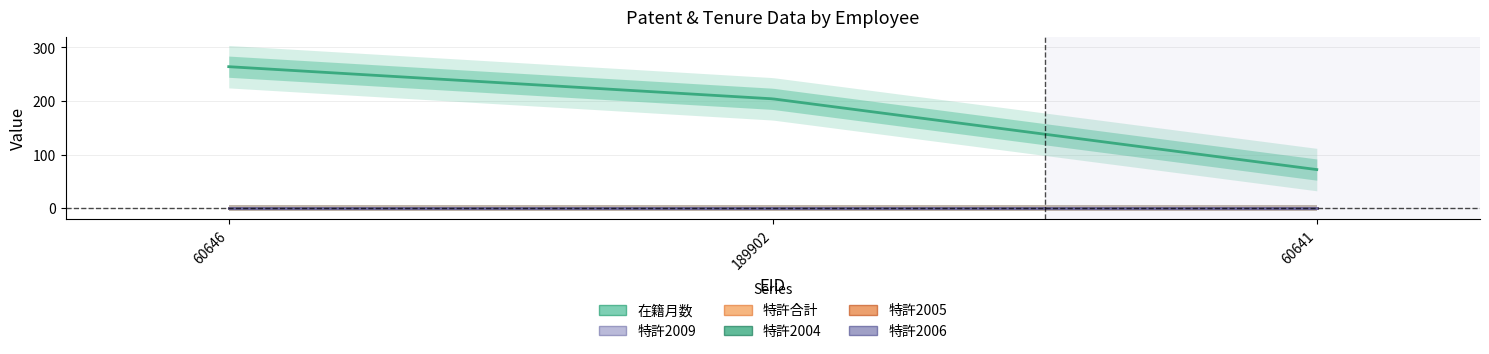

Reading left to right, transcribe all the data shown in this chart.

在籍月数: 264	204	72
特許2009: 0	0	0
特許合計: 0	0	0
特許2004: 0	0	0
特許2005: 0	0	0
特許2006: 0	0	0